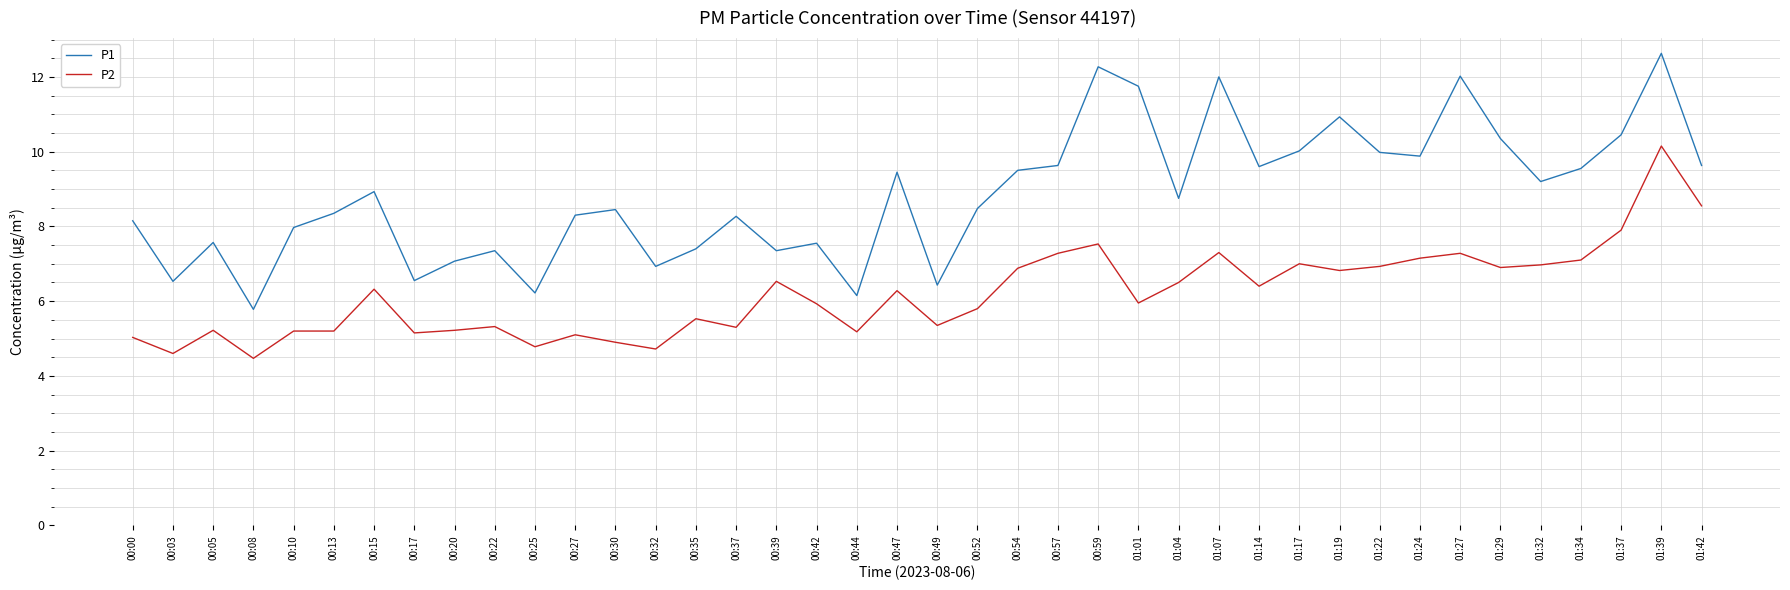

What is the maximum value shown in the chart?

12.6